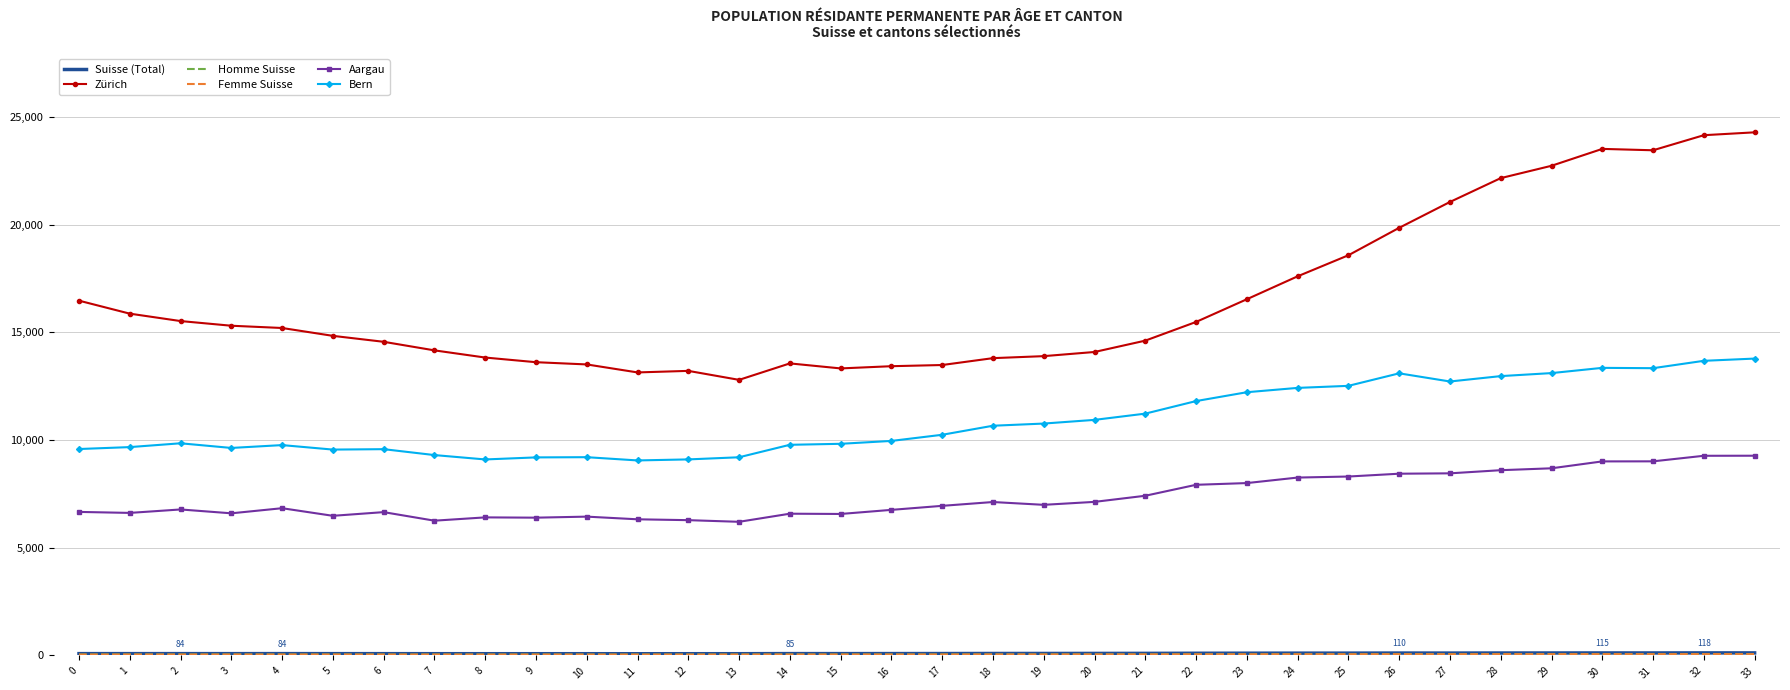

Read the Bern value at 10.

9204.0